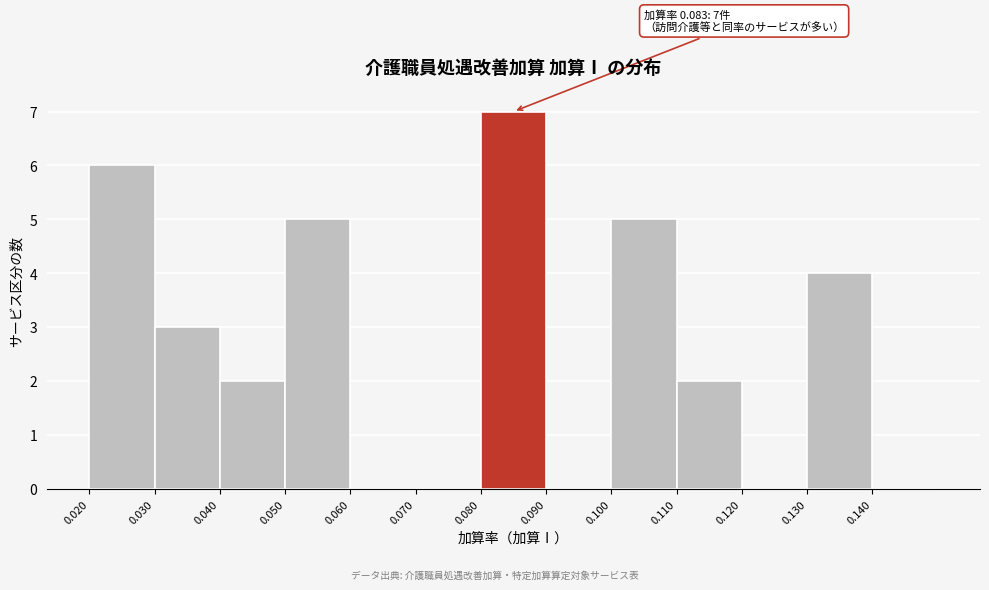

Over which range of the x-axis is the bar tallest?

0.08 to 0.09